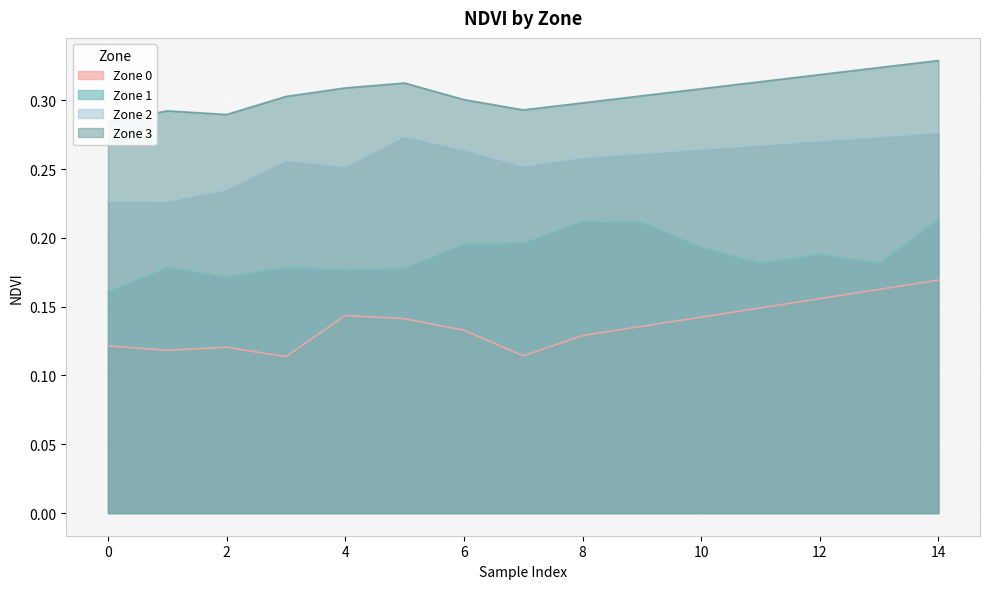

Rank the series at 0 from highest to lowest value.

Zone 3, Zone 2, Zone 1, Zone 0